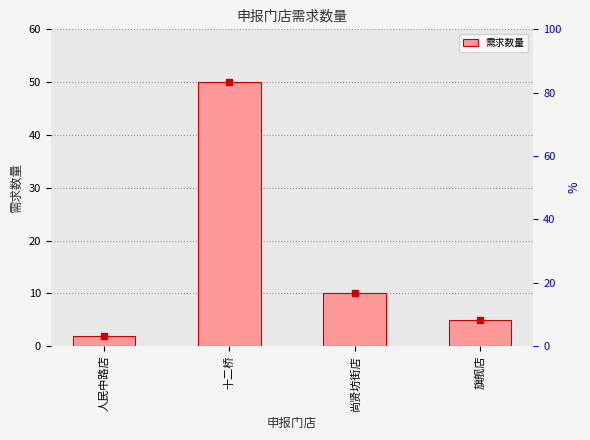

How many series are shown in this chart?

1